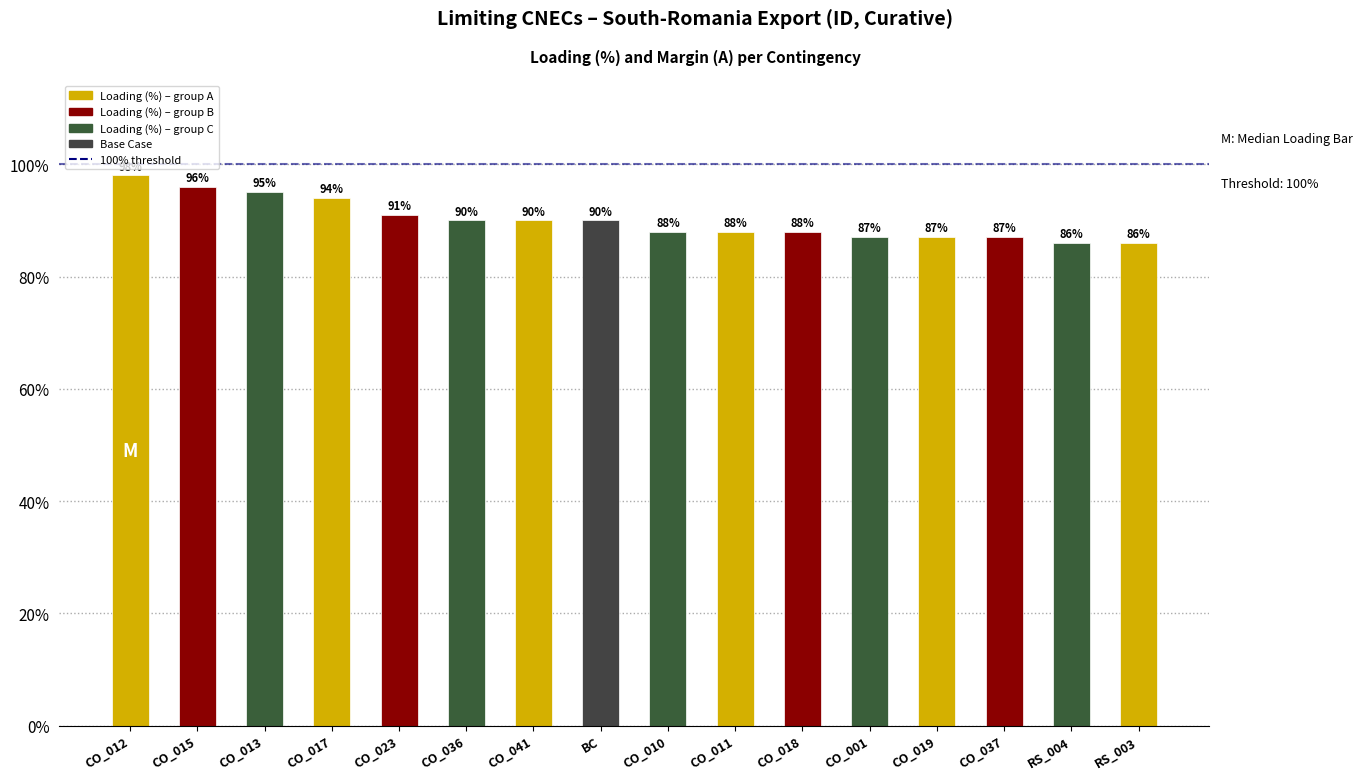

The value at CO_017 is 147. True or false?

False